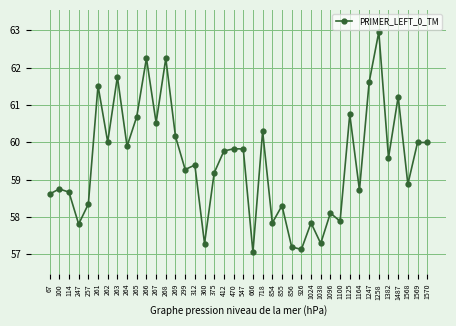

Reading left to right, what are all the values shown in this chart?

58.6	58.7	58.7	57.8	58.3	61.5	60.0	61.8	59.9	60.7	62.2	60.5	62.2	60.2	59.3	59.4	57.3	59.2	59.8	59.8	59.8	57.1	60.3	57.8	58.3	57.2	57.1	57.8	57.3	58.1	57.9	60.7	58.7	61.6	63.0	59.6	61.2	58.9	60.0	60.0